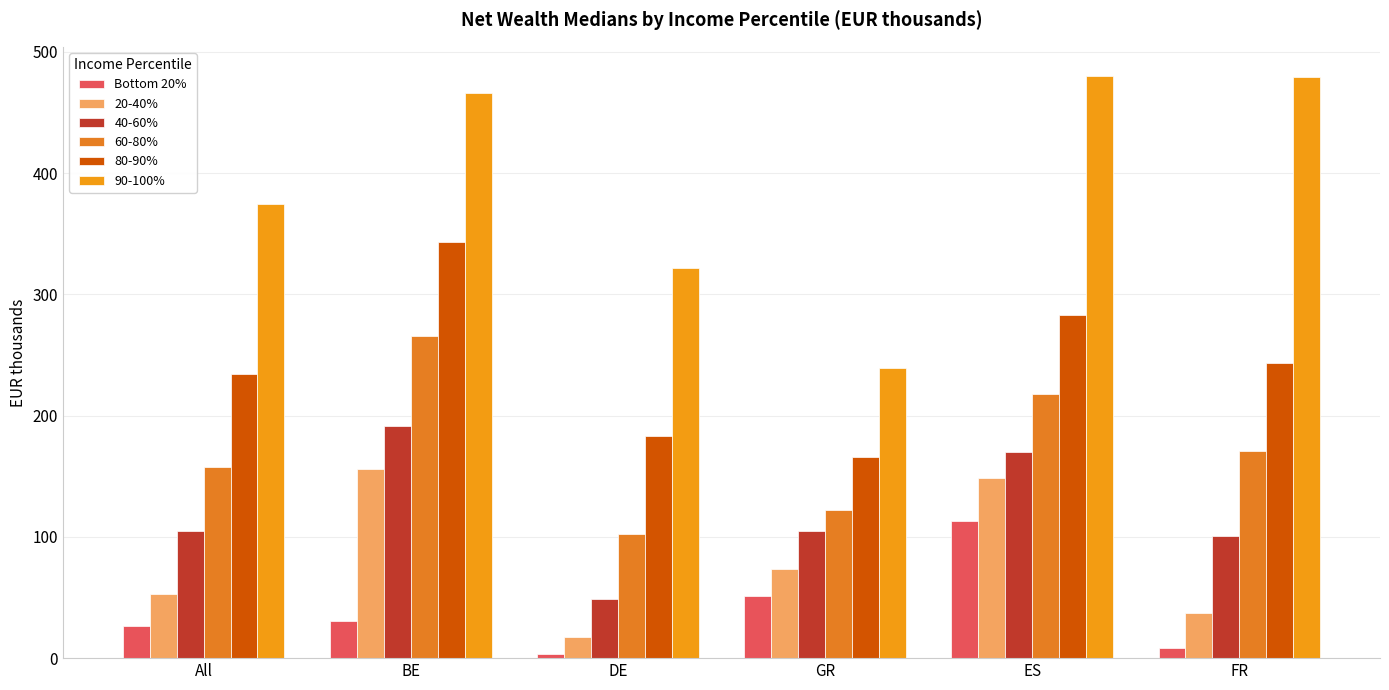

What is the difference between the 90-100% values at All and ES?

105.3